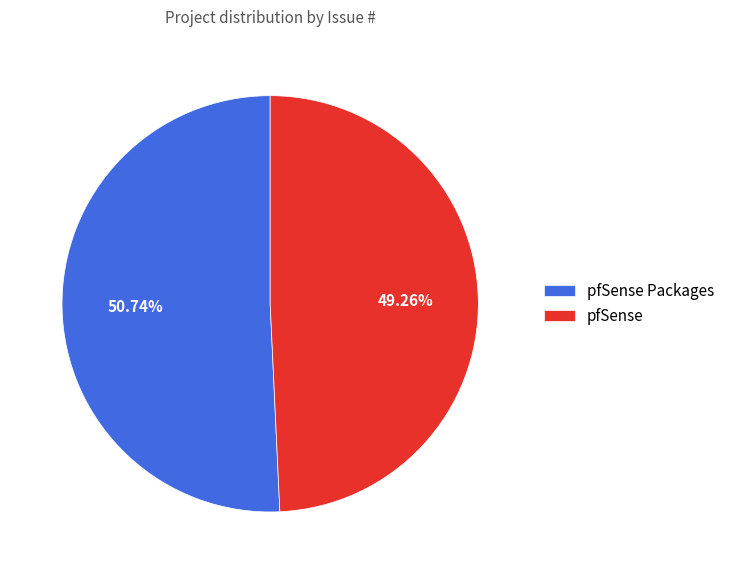

What is the smallest slice in the pie chart?

pfSense